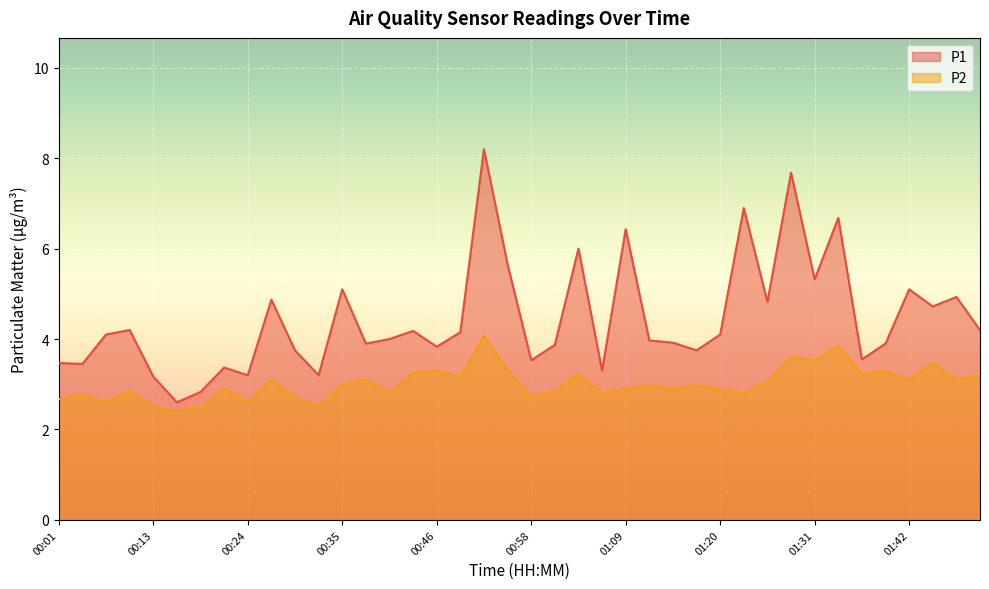

True or false: P1 has a value of 4.2 at 01:51.

True